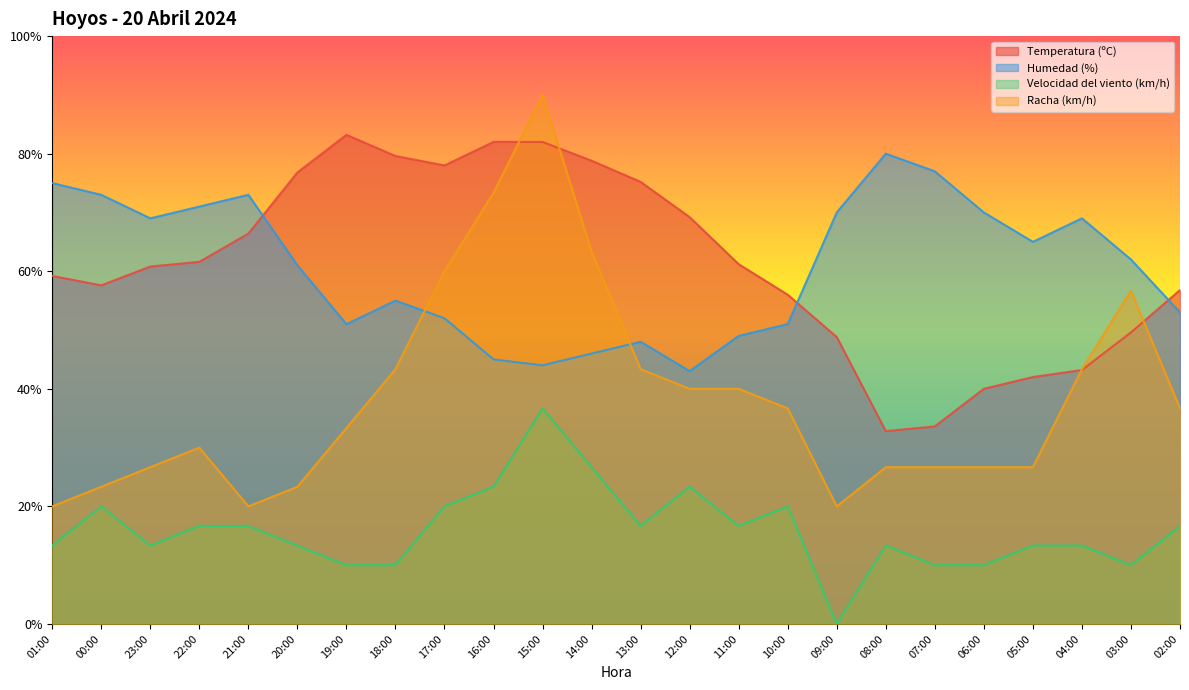

The Racha (km/h) series shows 15.1 at 00:00. True or false?

False